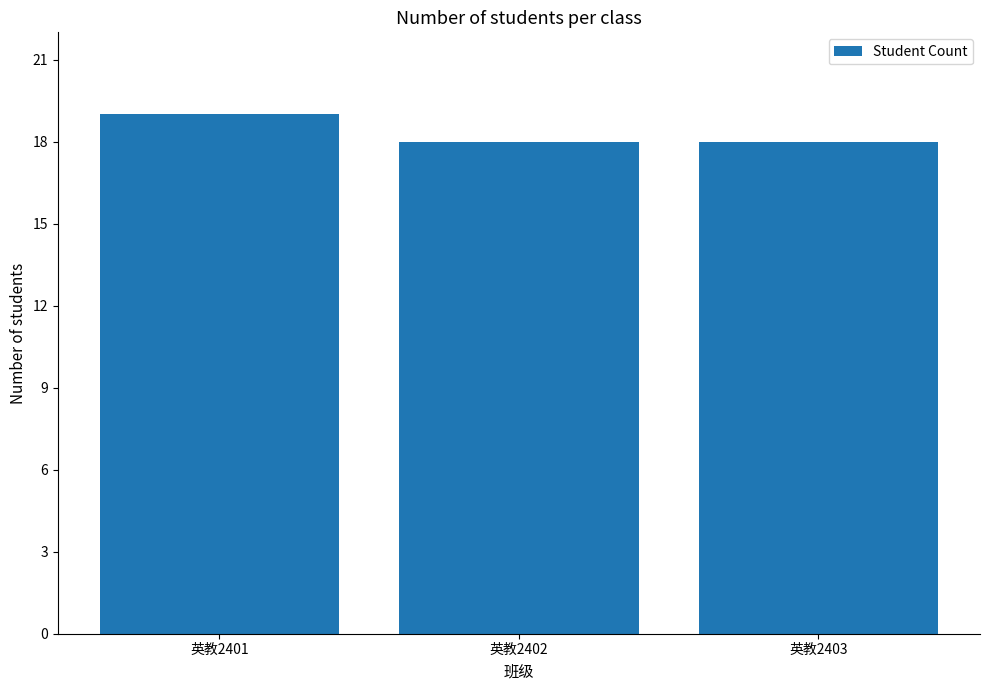

What value does the data have at 英教2403?

18